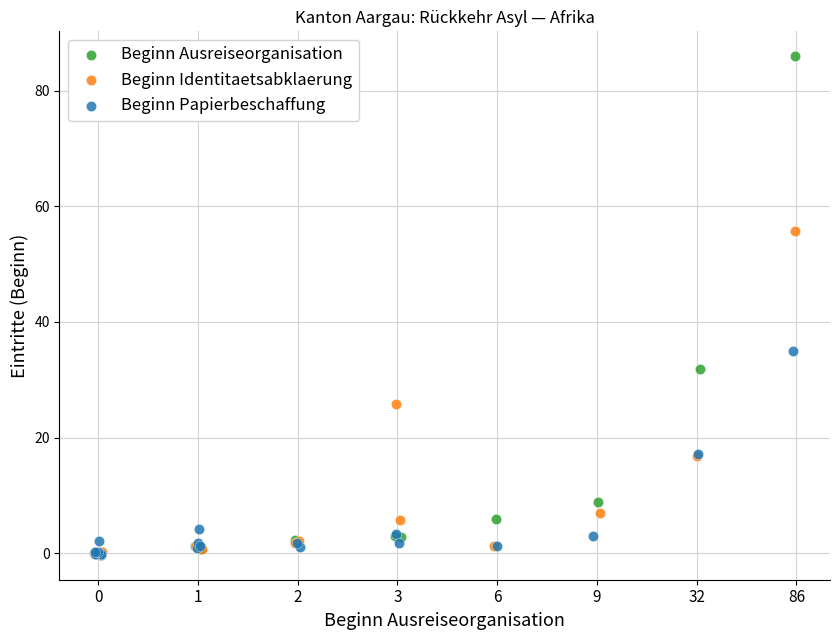

Which series has the largest Y range (max minus min)?

Beginn Ausreiseorganisation